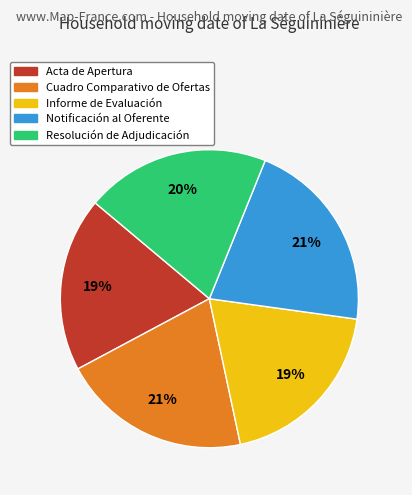

Combined, do Resolución de Adjudicación and Cuadro Comparativo de Ofertas account for over 50%?

No